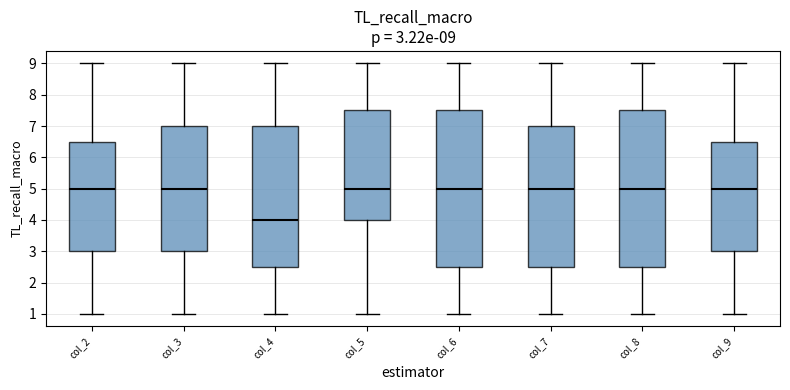

Which box has the lowest median line?

col_4